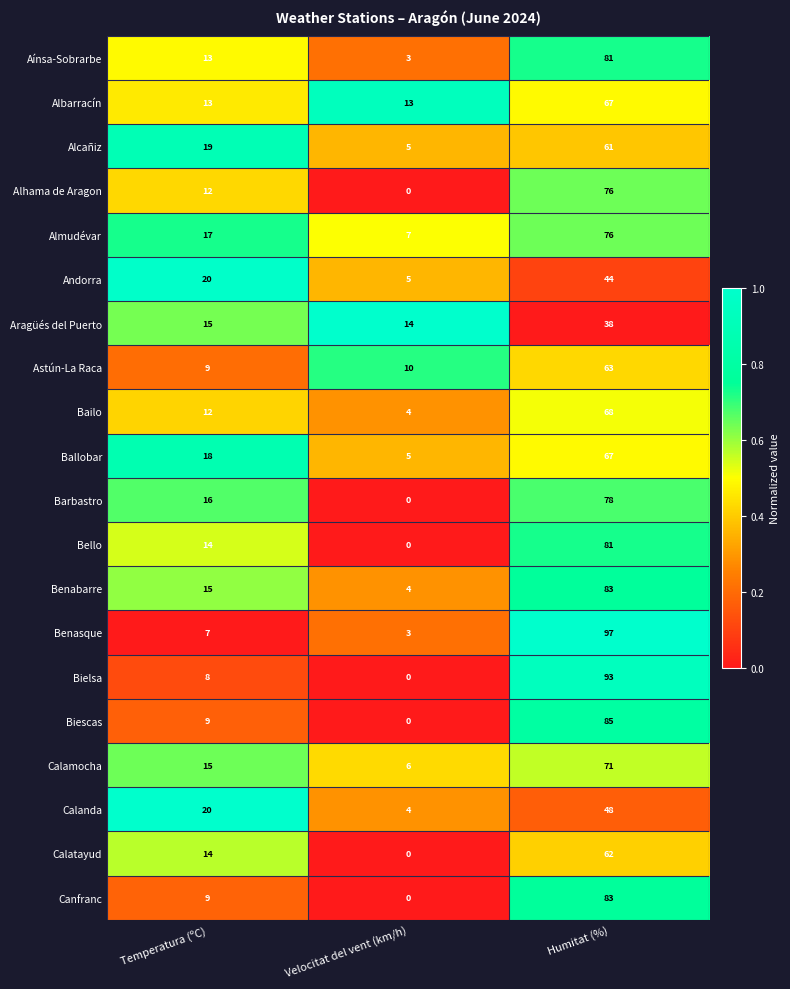

How many series are shown in this chart?

20